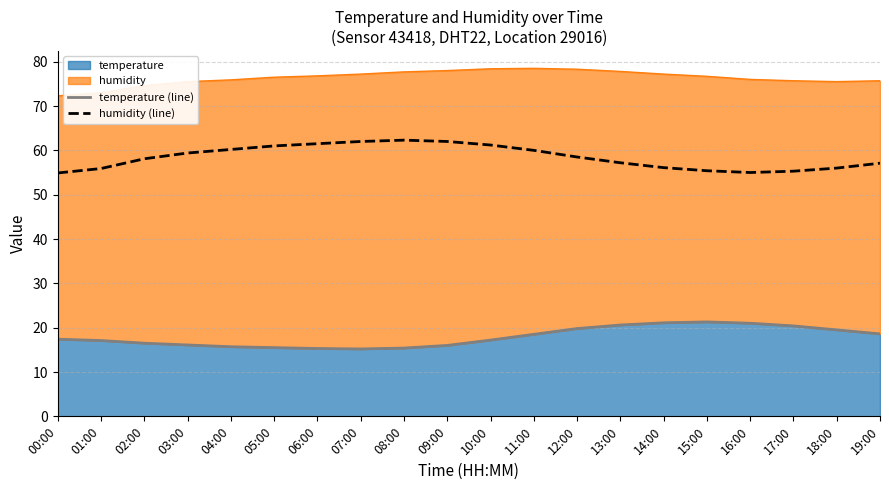

The humidity (line) series shows 89.9 at 10:00. True or false?

False